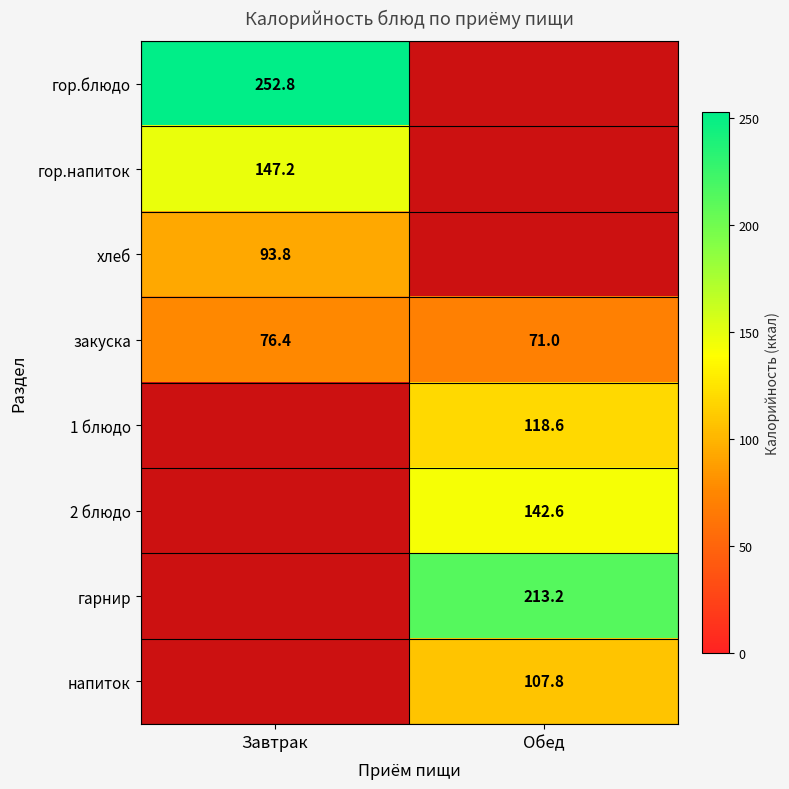

Which label corresponds to the smallest value in the chart?

Обед